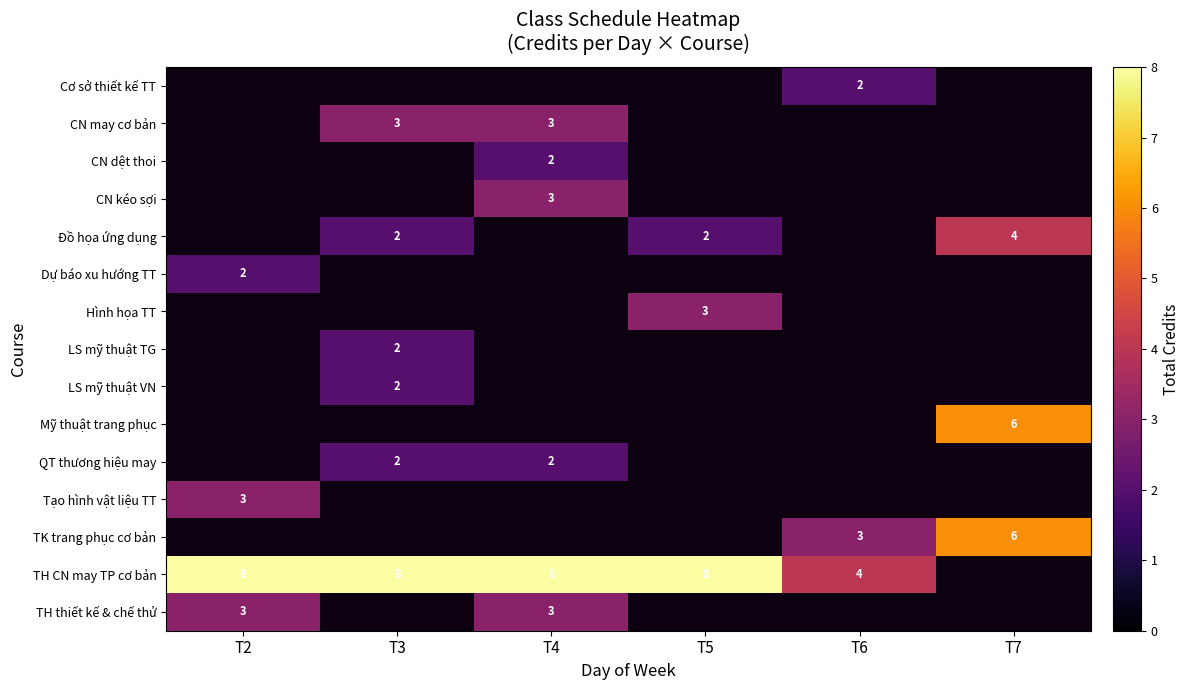

The value of TH CN may TP cơ bản at T4 is 8. True or false?

True